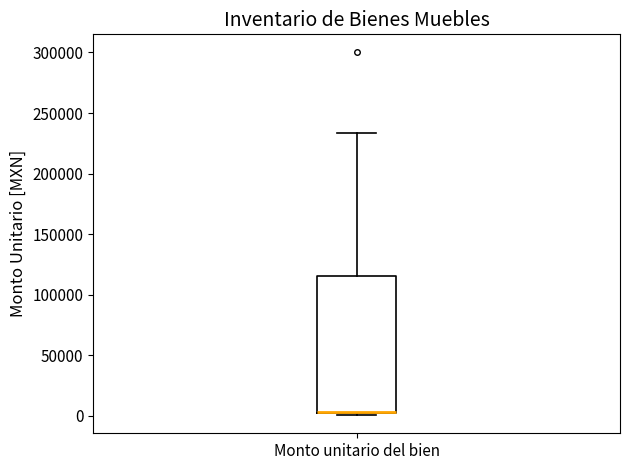

Read this box plot against the y-axis: the position of the median line, the range covered by the box, and the ends of both whiskers. The values are not printed on the chart, so give them approximately, as read against the axis.

median 5000 (drawn on the box's lower edge), box 5000 to 115000, whiskers 0 to 235000